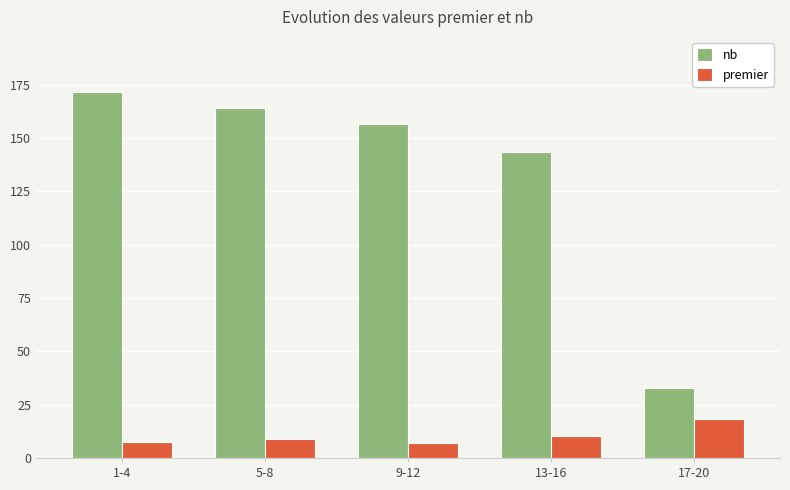

At 5-8, list the series in order from largest to smallest.

nb, premier